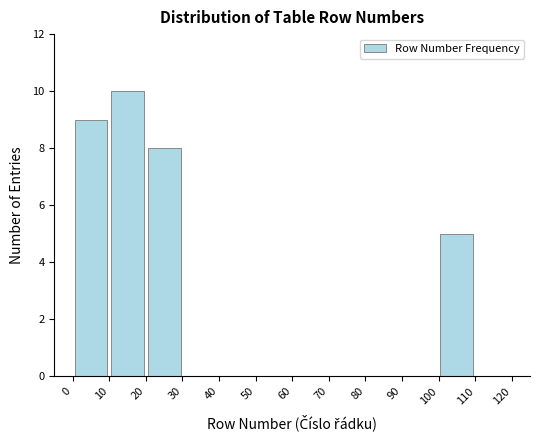

Reading left to right, transcribe this chart: for each bar, give the range it covers on the x-axis and its height. The values are not printed on the chart, so give them approximately, as read against the axis.

0 to 10: 9
10 to 20: 10
20 to 30: 8
30 to 40: 0
40 to 50: 0
50 to 60: 0
60 to 70: 0
70 to 80: 0
80 to 90: 0
90 to 100: 0
100 to 110: 5
110 to 120: 0